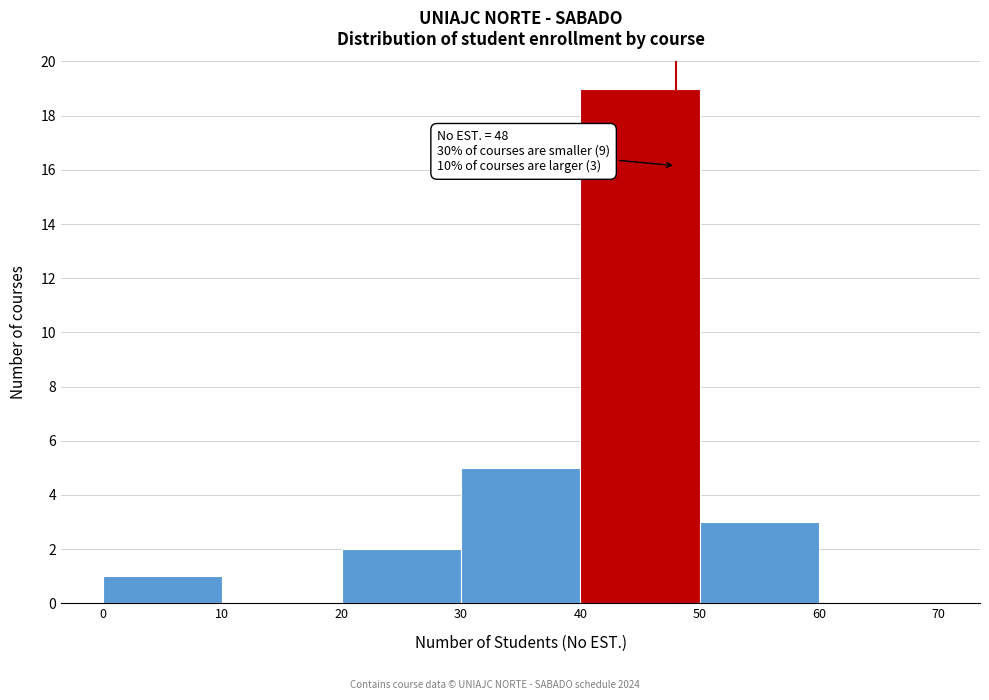

Which range on the x-axis has the tallest bar?

40 to 50